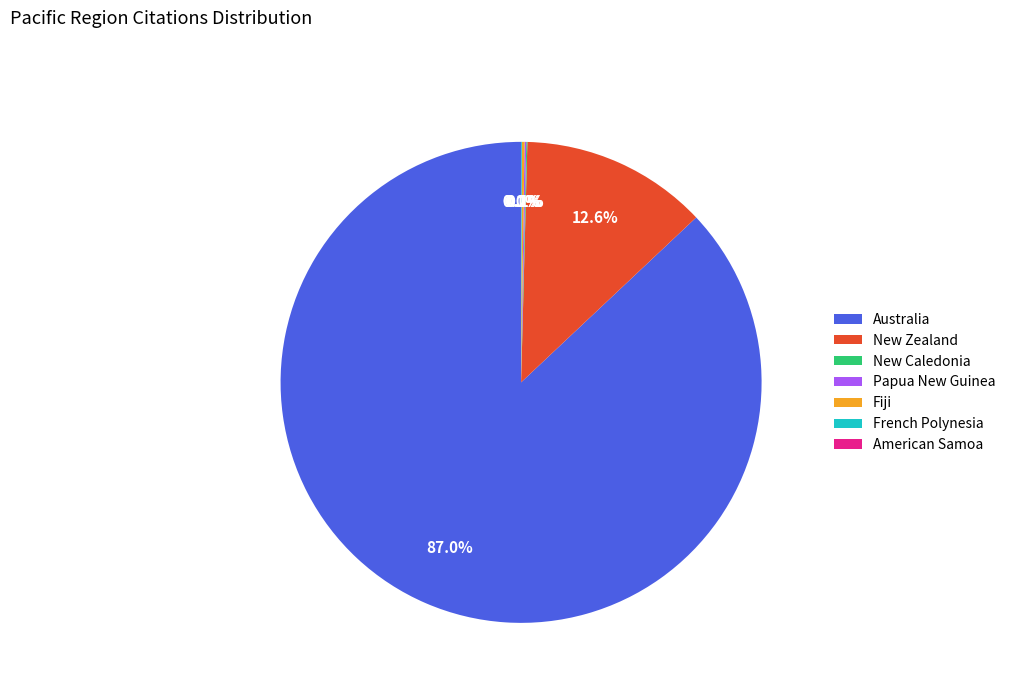

What is the largest slice in the pie chart?

Australia